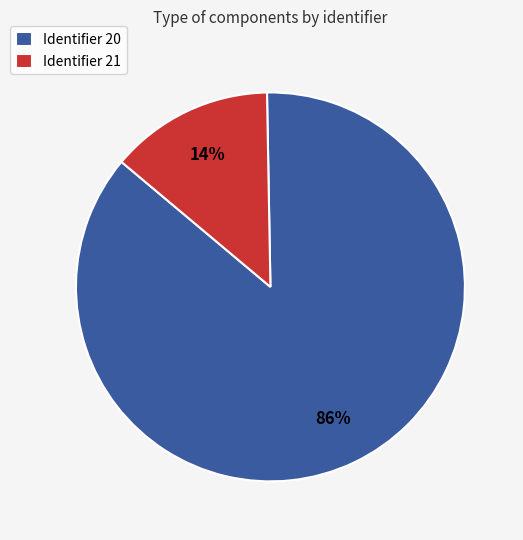

Is the sum of Identifier 21 and Identifier 20 greater than half?

Yes